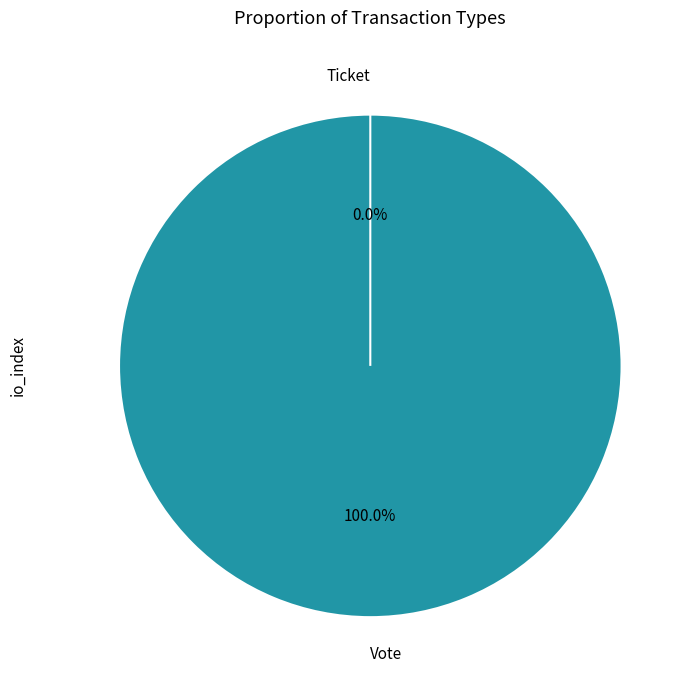

Which slice is the largest?

Vote